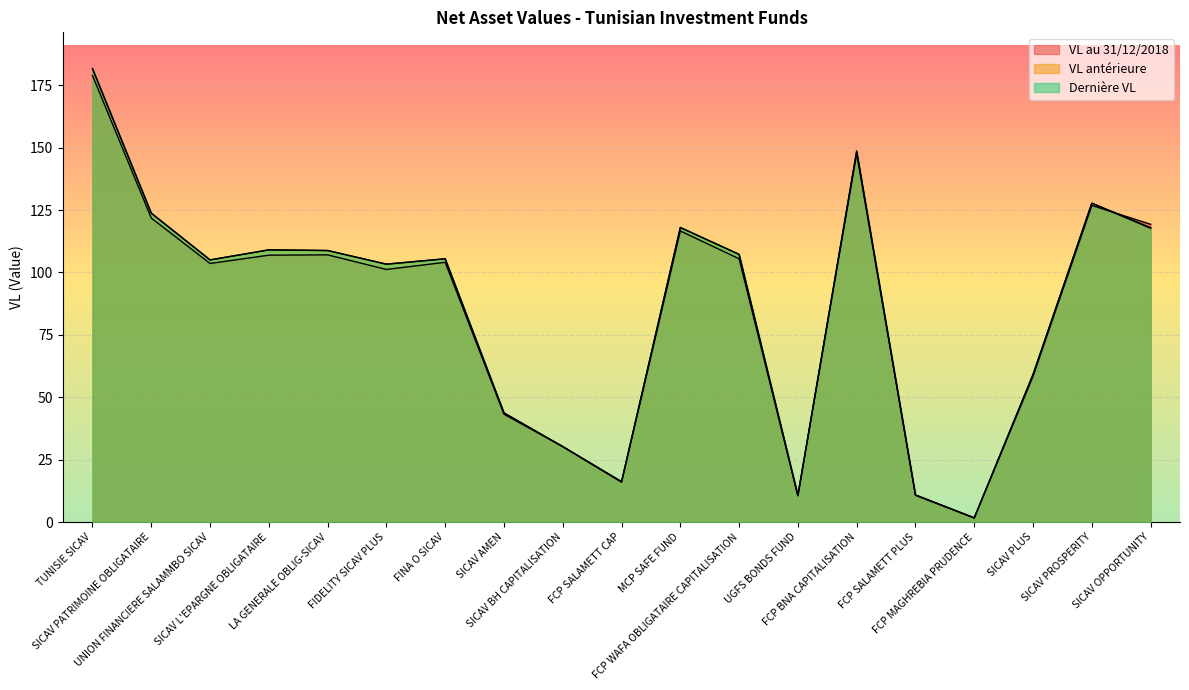

True or false: Dernière VL and VL antérieure intersect in this chart.

True